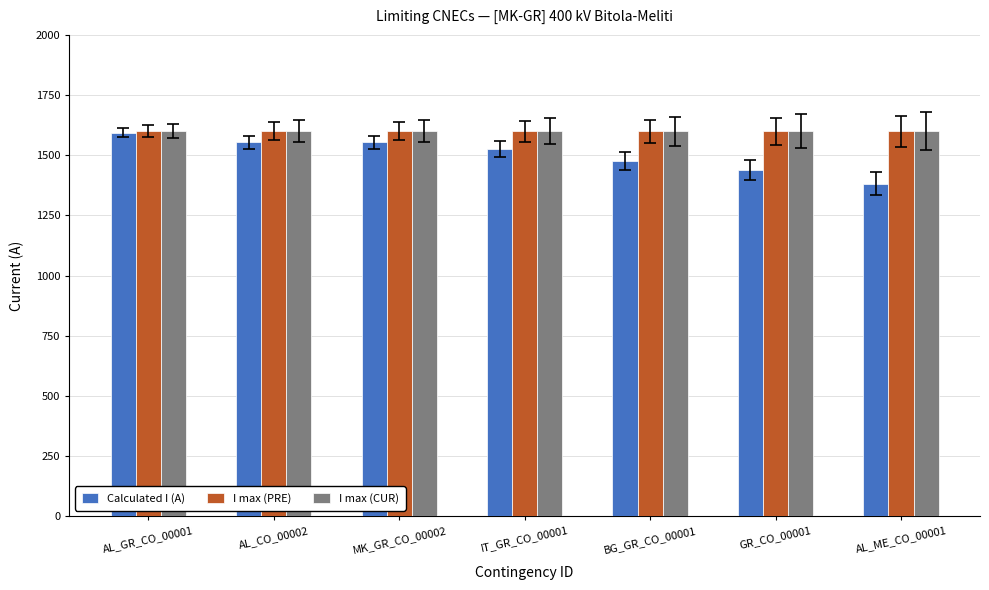

Where does the Calculated I (A) series first go above 1526?

AL_GR_CO_00001